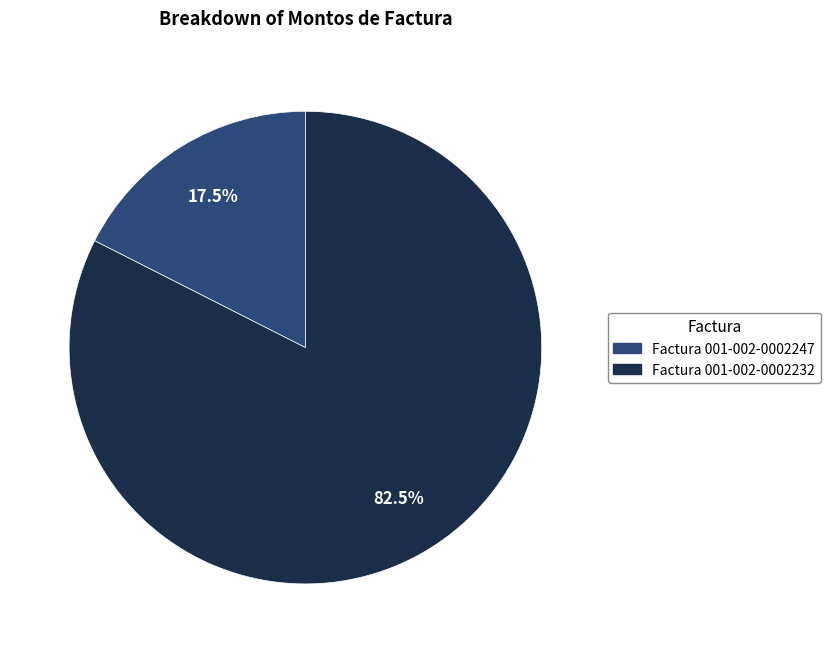

Which has a higher value, Factura 001-002-0002247 or Factura 001-002-0002232?

Factura 001-002-0002232